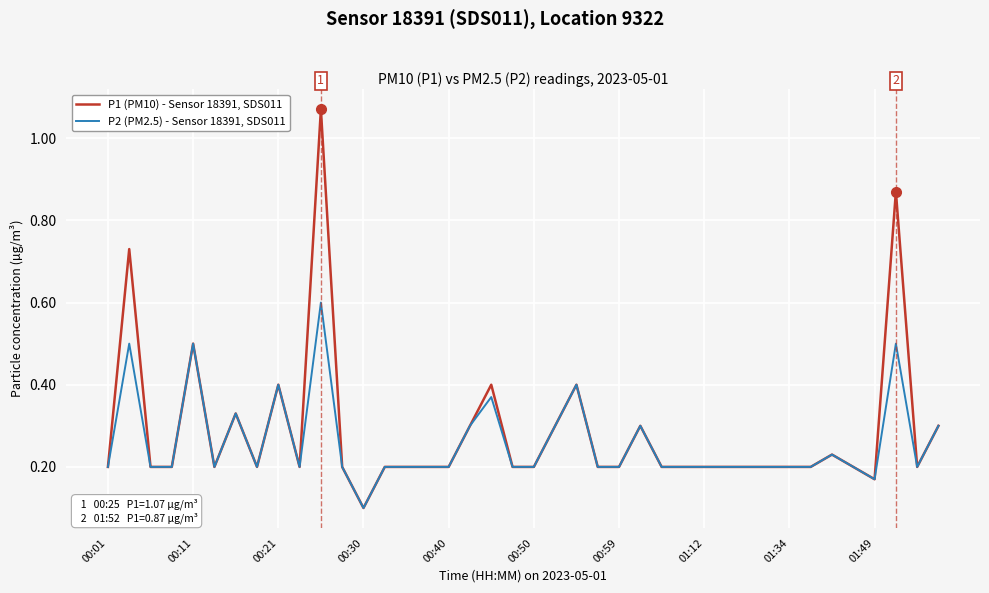

Count the number of categories in the chart.

40